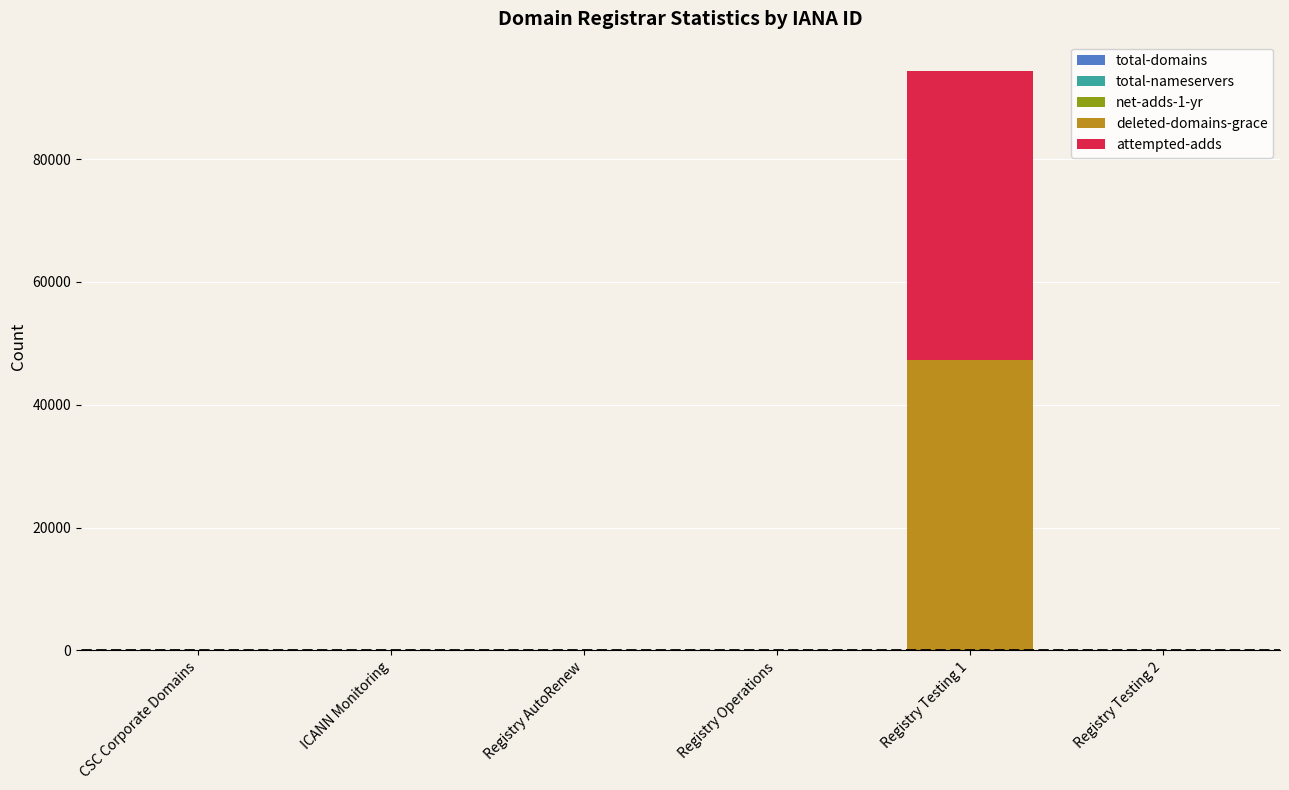

At which category is the sum across all series the highest?

Registry Testing 1